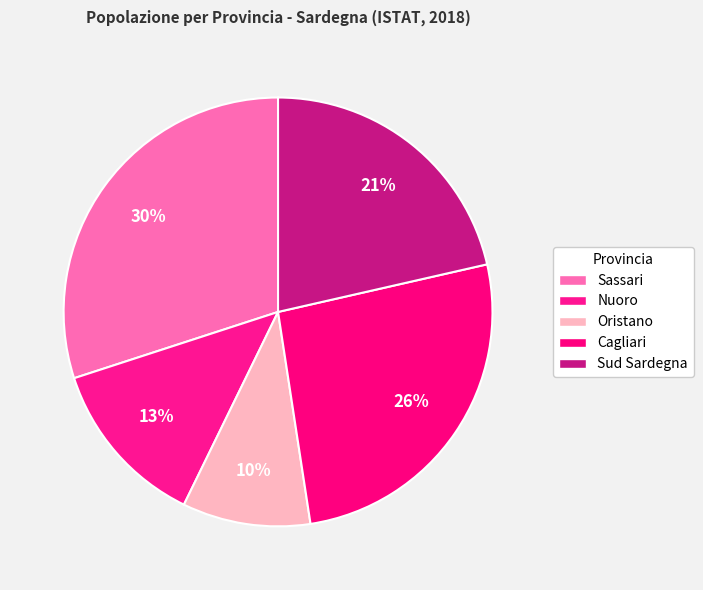

To the nearest percent, what portion does Sud Sardegna represent?

21%